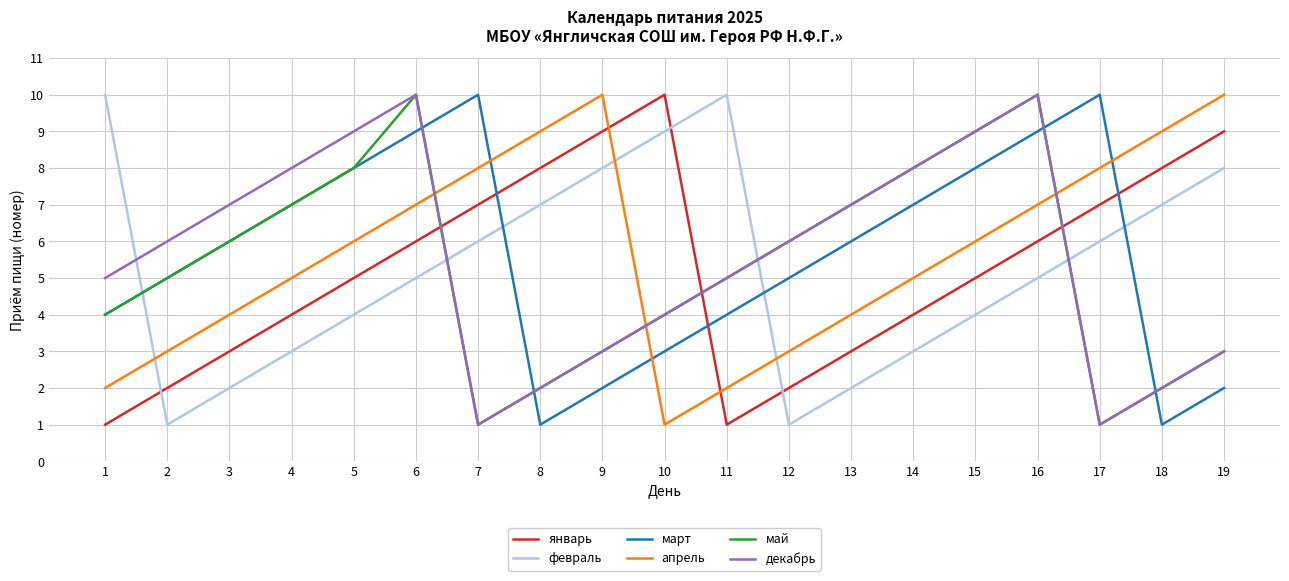

What is the difference between the highest and lowest values at 4?

5